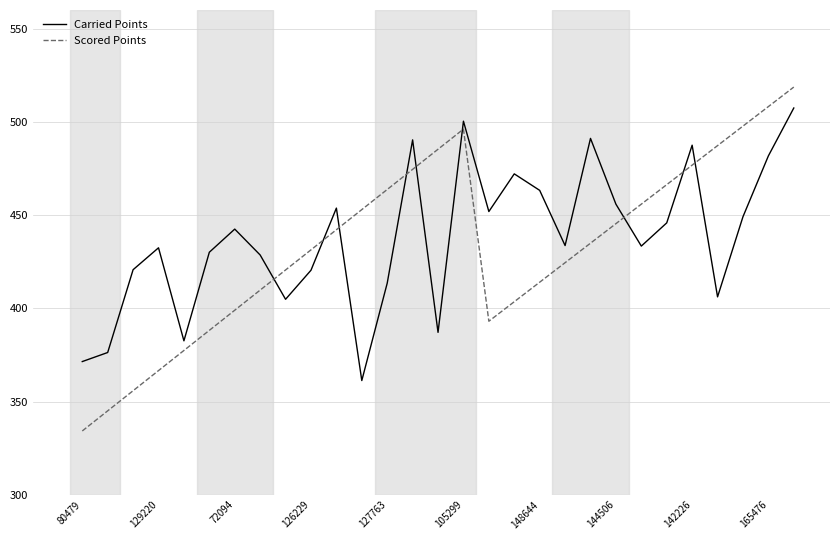

Which series has the widest spread of values?

Scored Points